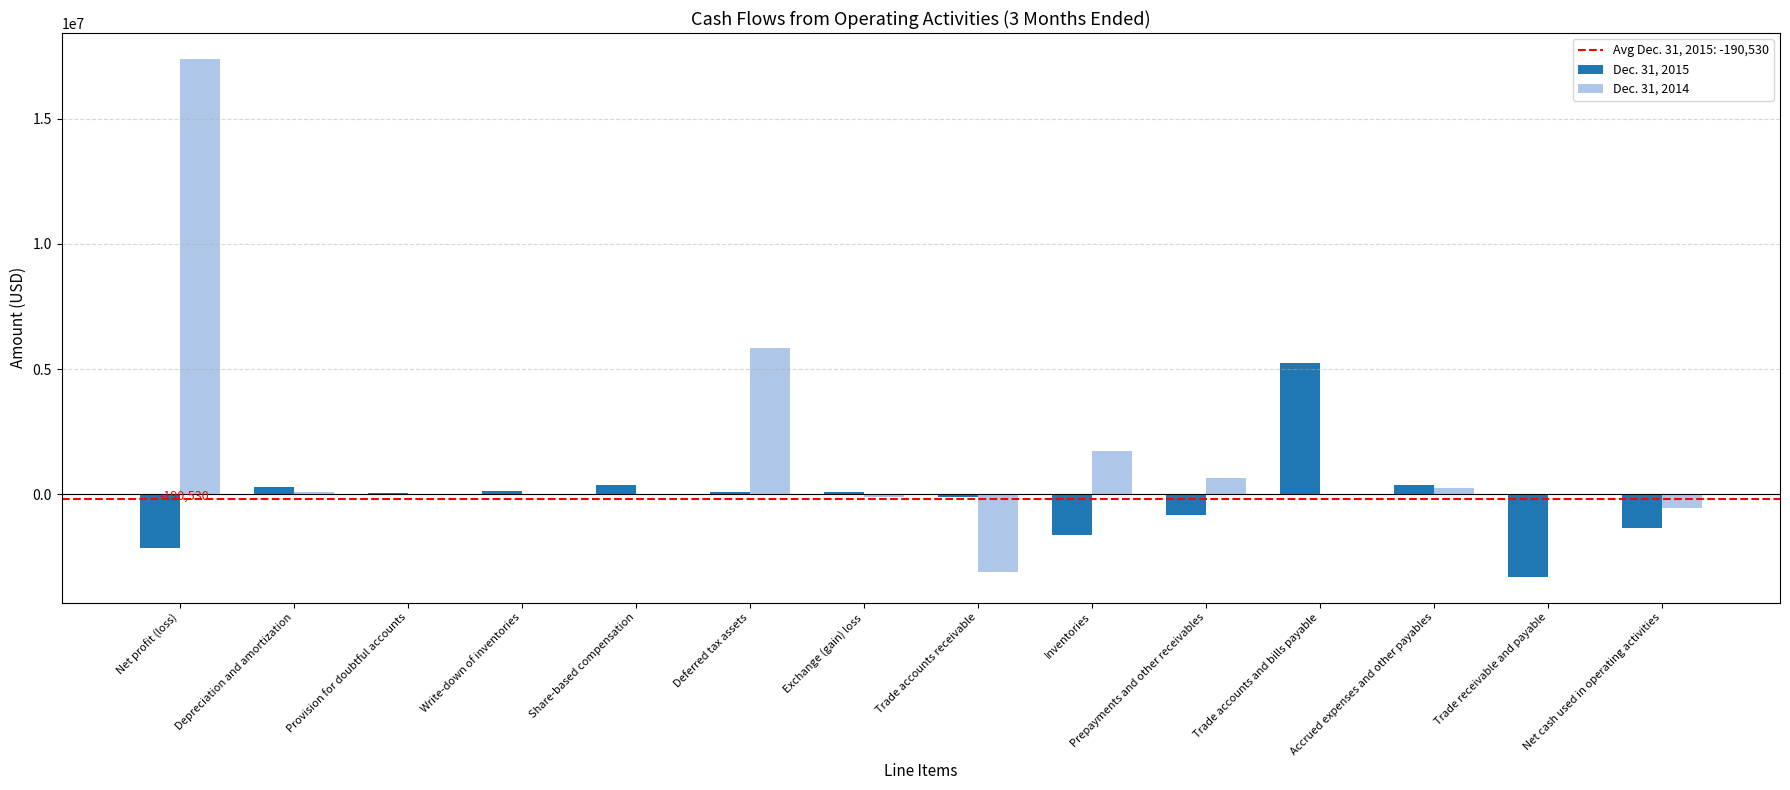

What is the maximum value shown in the chart?

17388593